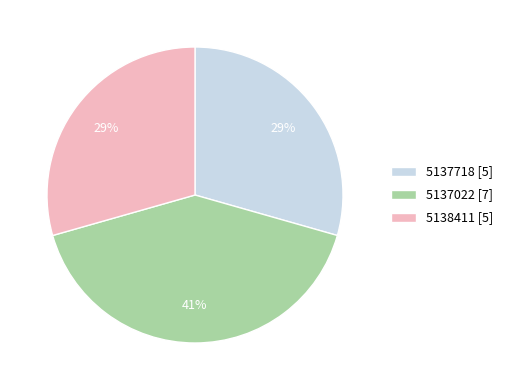

Is there any slice that represents more than half of the pie?

No